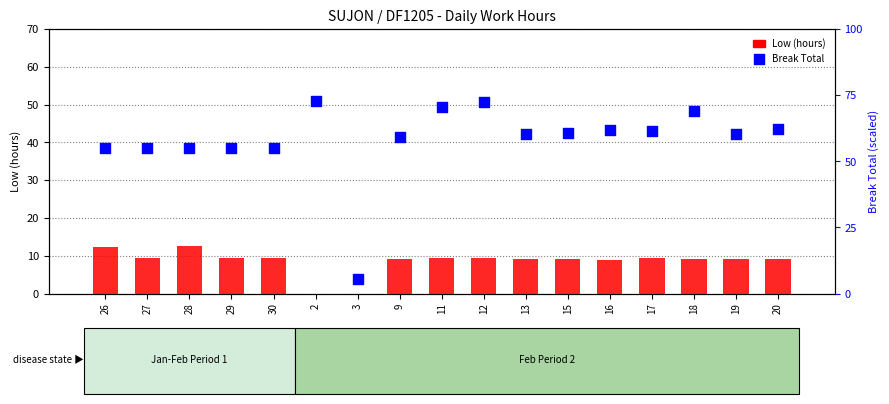

Which series contains the highest Y value?

Break Total